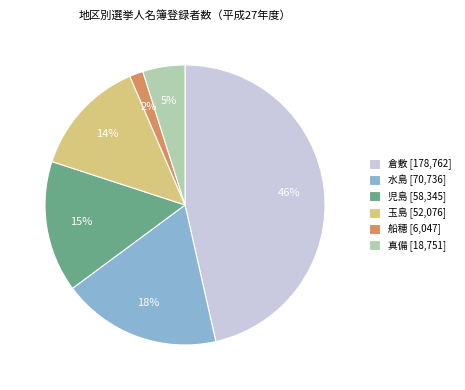

Count the number of slices in the pie.

6